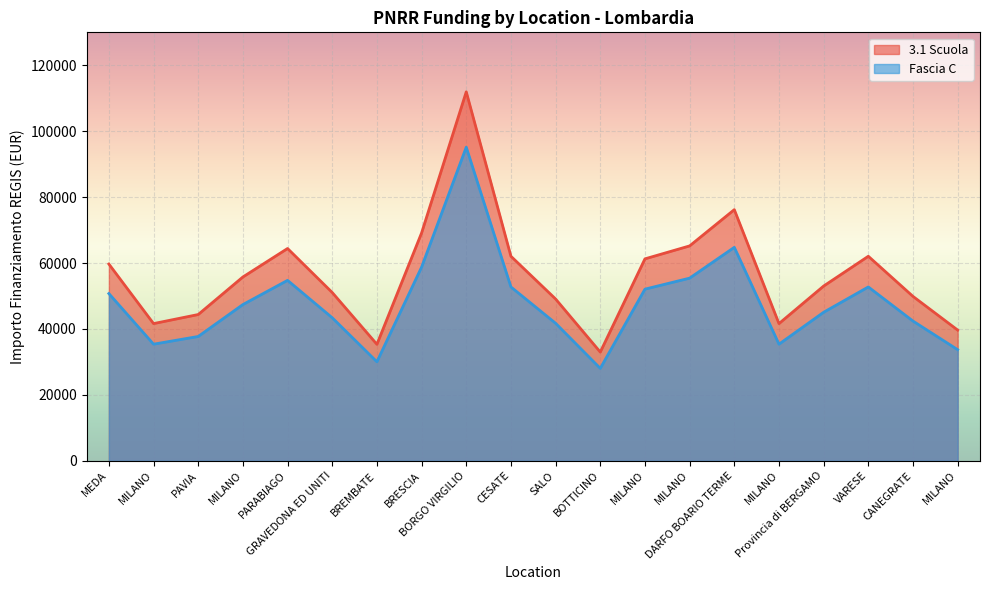

What is the value of the Fascia C point at the 1st from the left?

50750.3